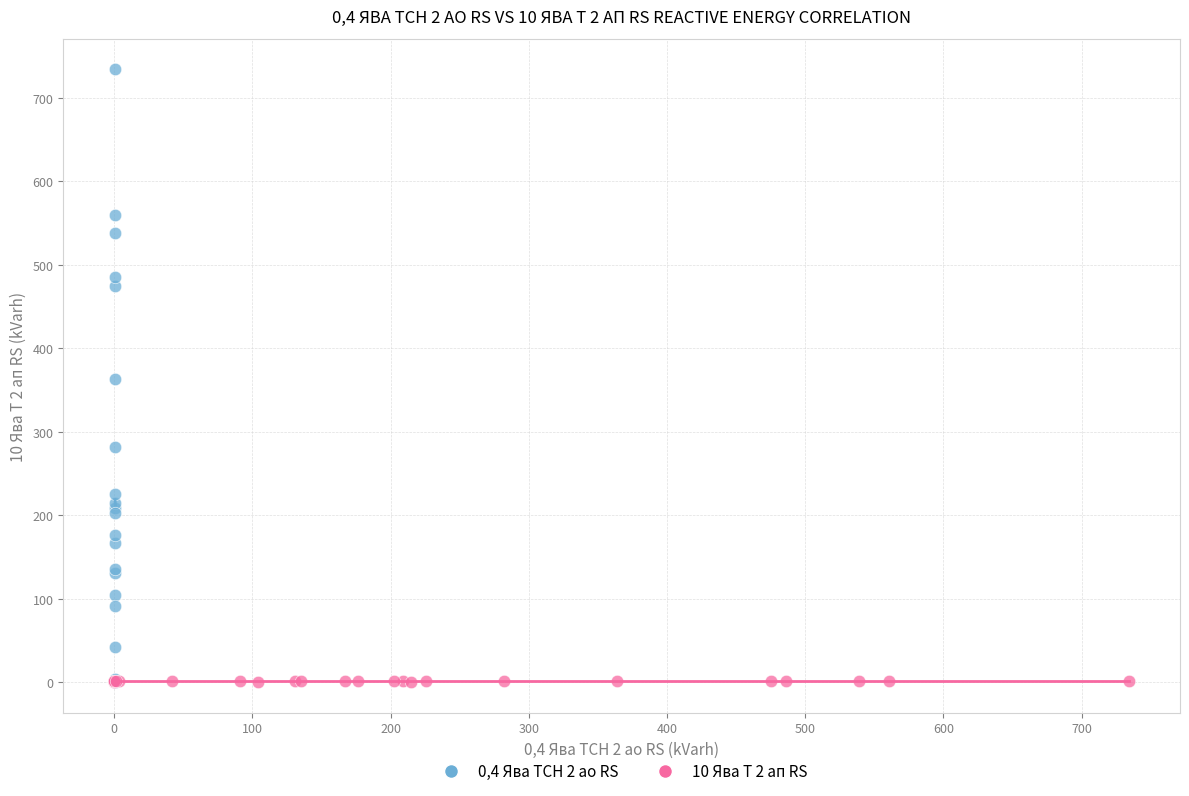

Which series reaches the maximum Y coordinate?

0,4 Ява ТСН 2 ао RS